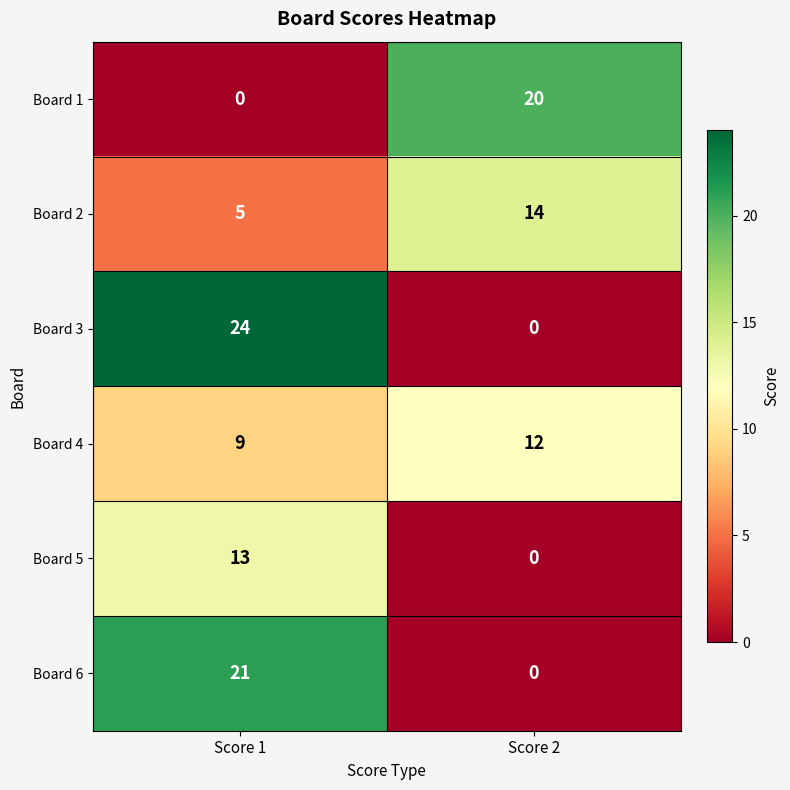

Reading right to left, list all the values displayed in this chart.

Board 1: 20	0
Board 2: 14	5
Board 3: 0	24
Board 4: 12	9
Board 5: 0	13
Board 6: 0	21